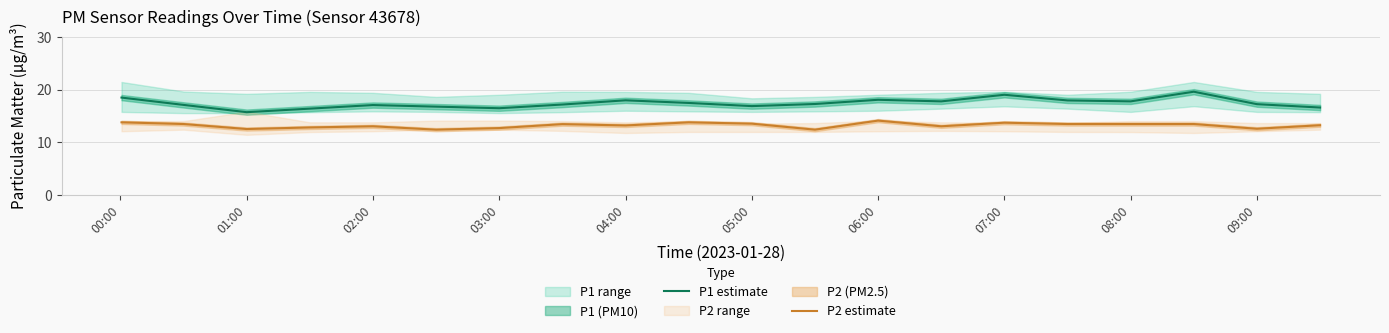

True or false: P2 estimate has a value of 24.7 at 07:00.

False